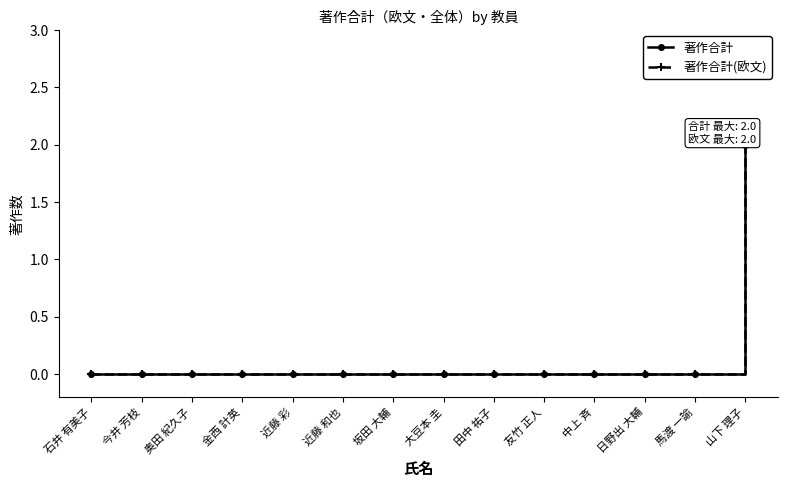

Which category has the lowest value in the 著作合計(欧文) series?

石井 有美子